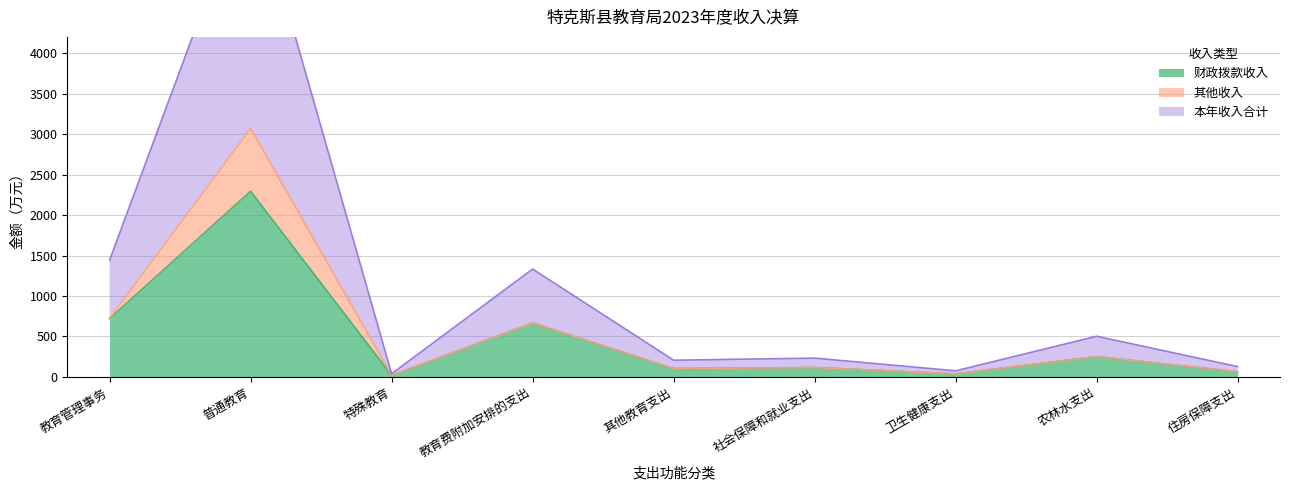

Which series has the widest spread of values?

本年收入合计